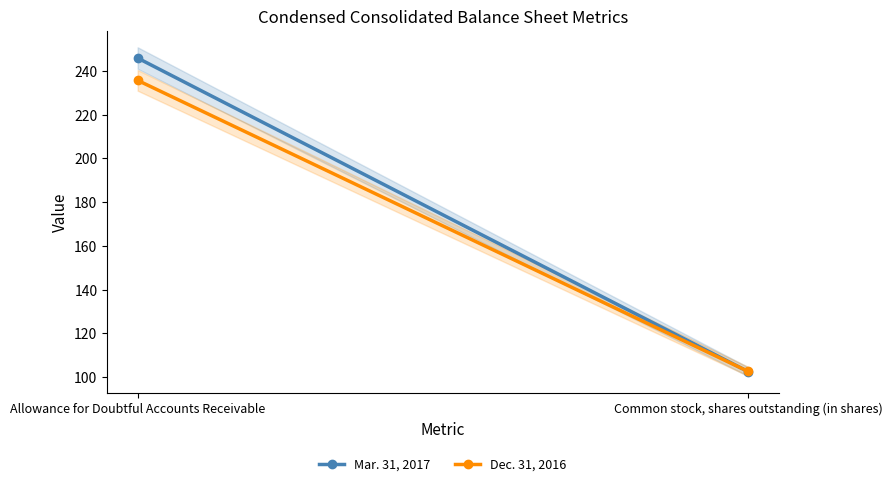

Between Allowance for Doubtful Accounts Receivable and Common stock, shares outstanding (in shares), which series saw the biggest shift?

Mar. 31, 2017